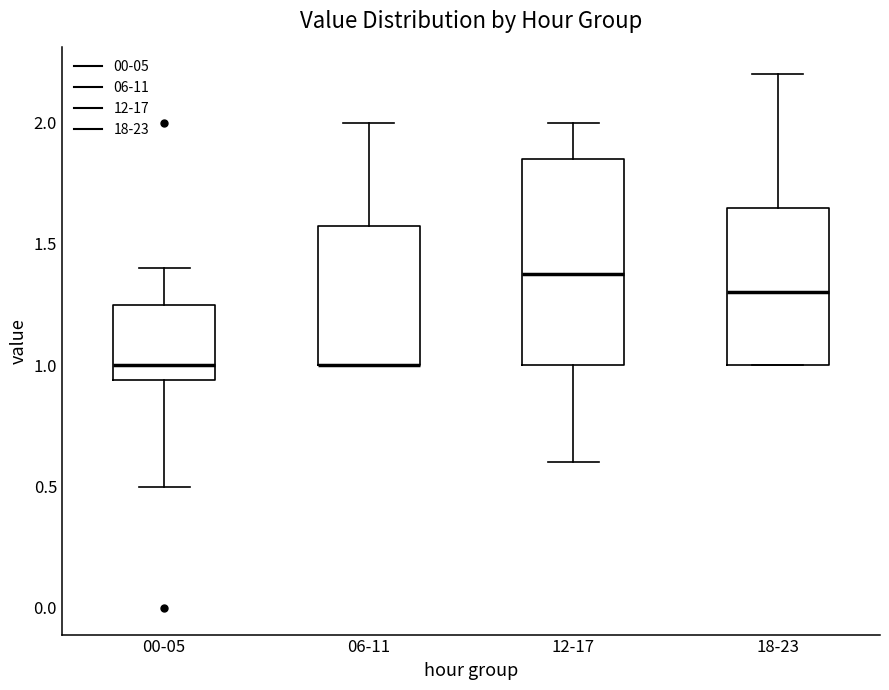

Where does the upper whisker of the box for 18-23 end on the y-axis? The values are not printed on the chart, so give them approximately, as read against the axis.

2.20